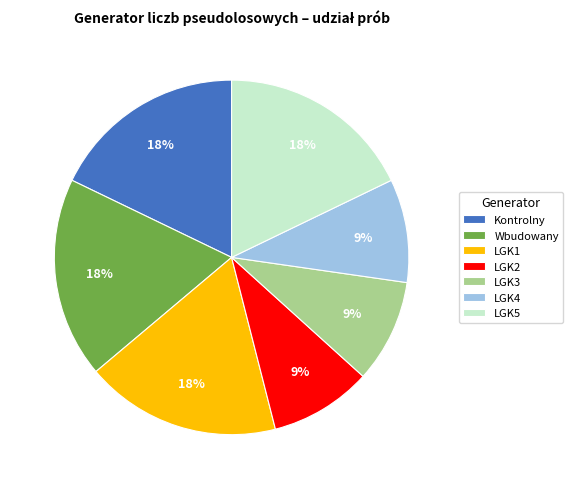

The Kontrolny slice represents 5% of the pie. True or false?

False